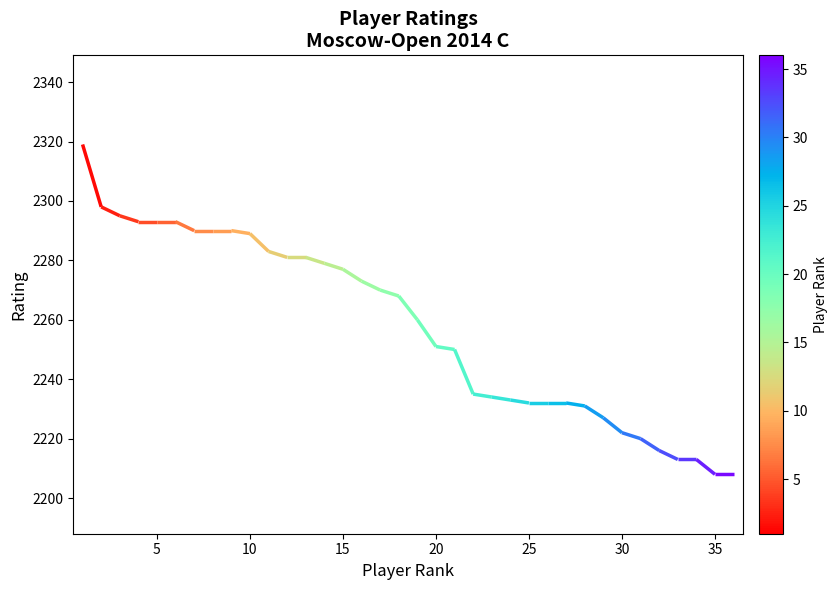

Does the chart display data point markers on the line(s)?

No